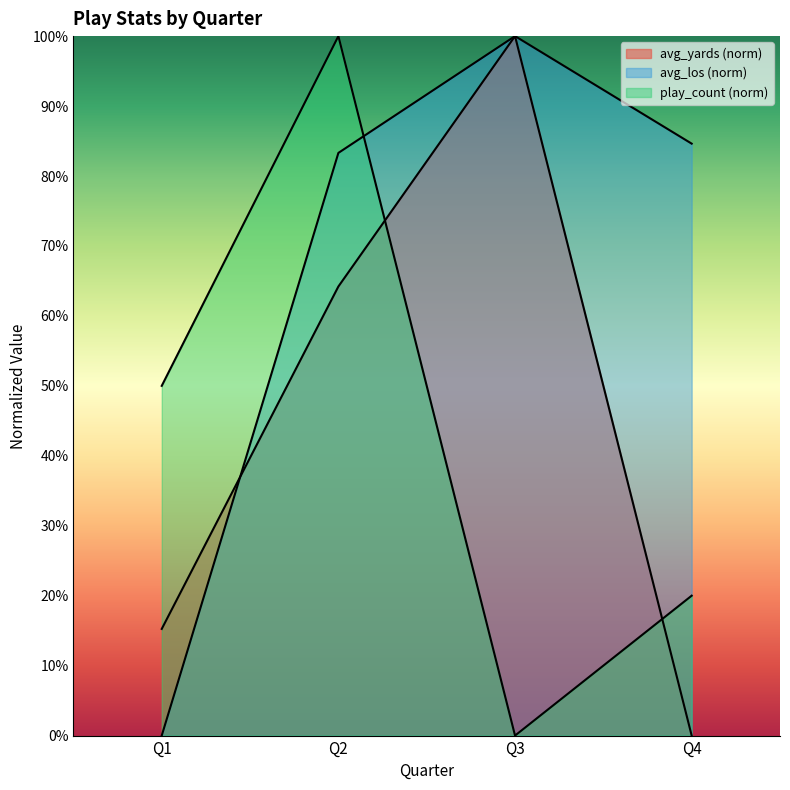

Where is the first local maximum for avg_yards?

Q3